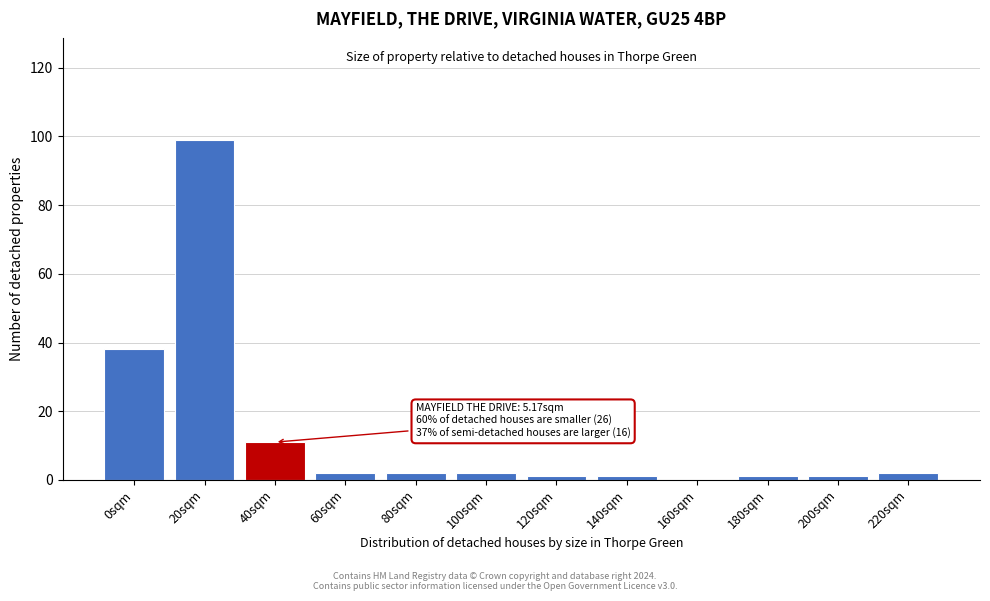

Reading right to left, transcribe all the data shown in this chart.

220sqm=2	200sqm=1	180sqm=1	160sqm=0	140sqm=1	120sqm=1	100sqm=2	80sqm=2	60sqm=2	40sqm=11	20sqm=99	0sqm=38